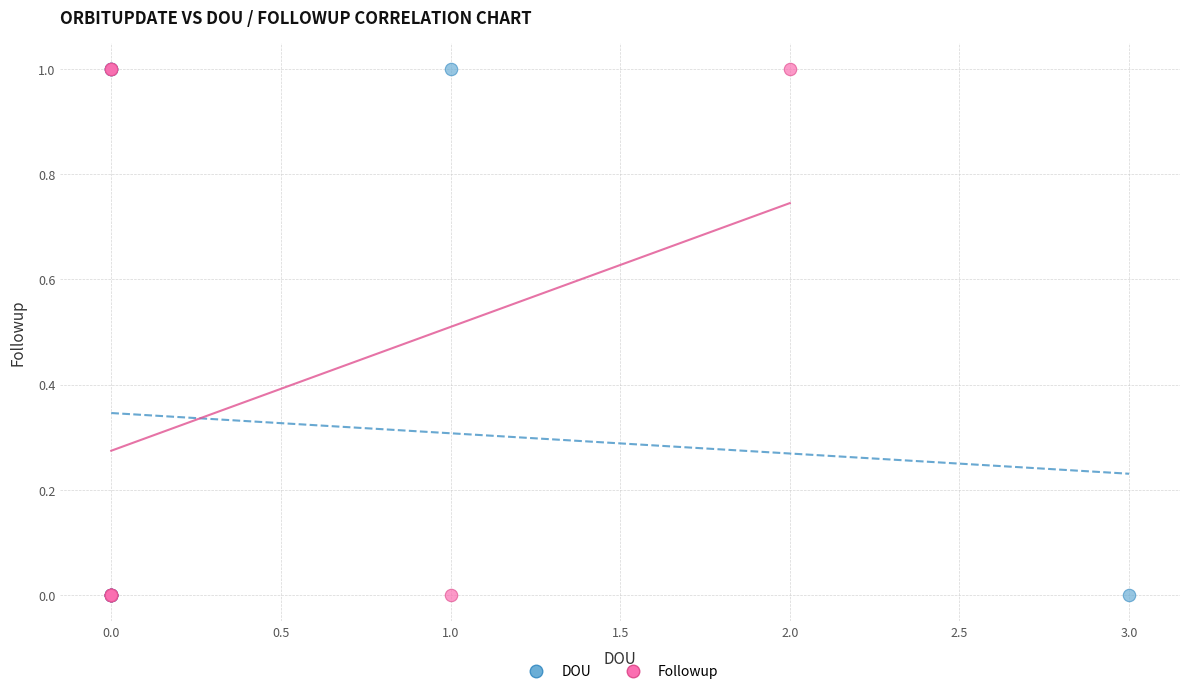

What are all the series names shown in the legend?

DOU, Followup